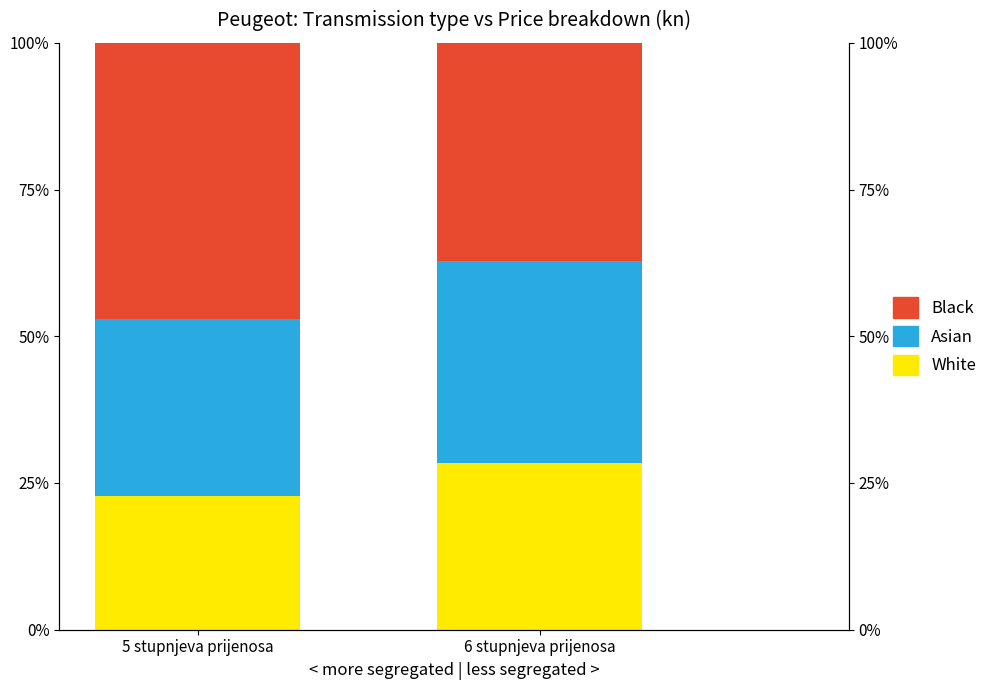

Which series has the largest total across all categories?

Black